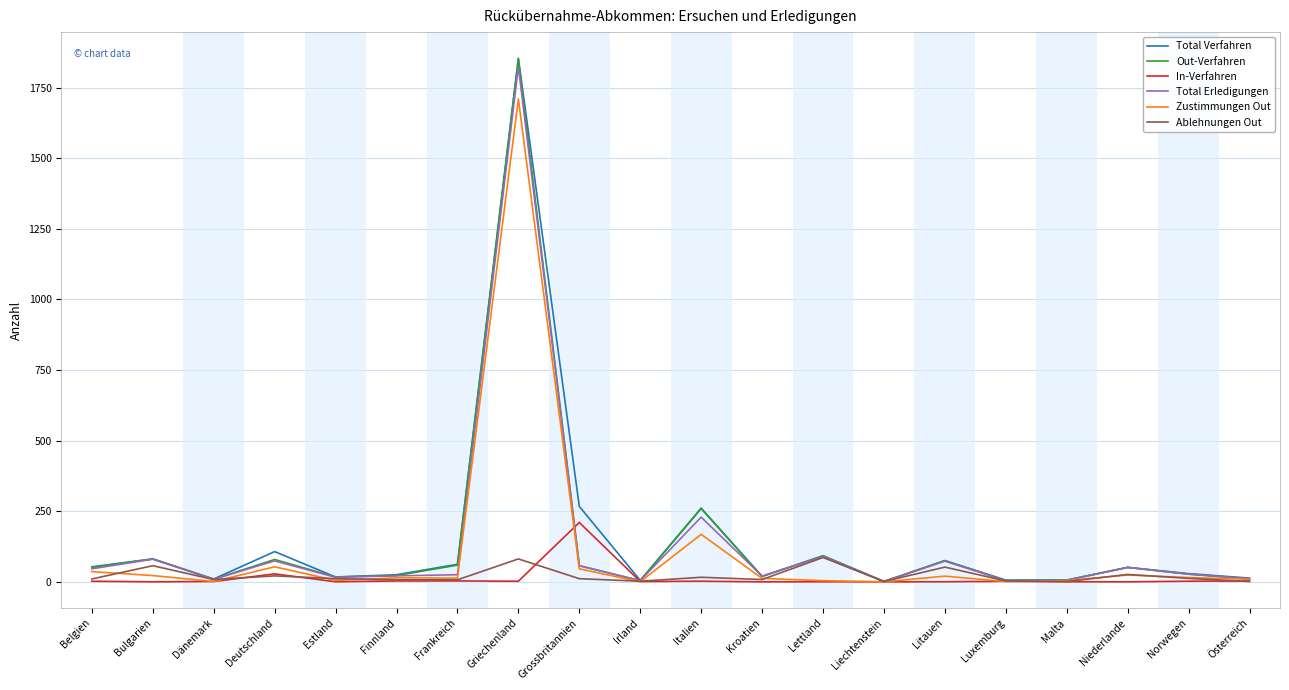

True or false: In-Verfahren has a value of 0 at Niederlande.

True